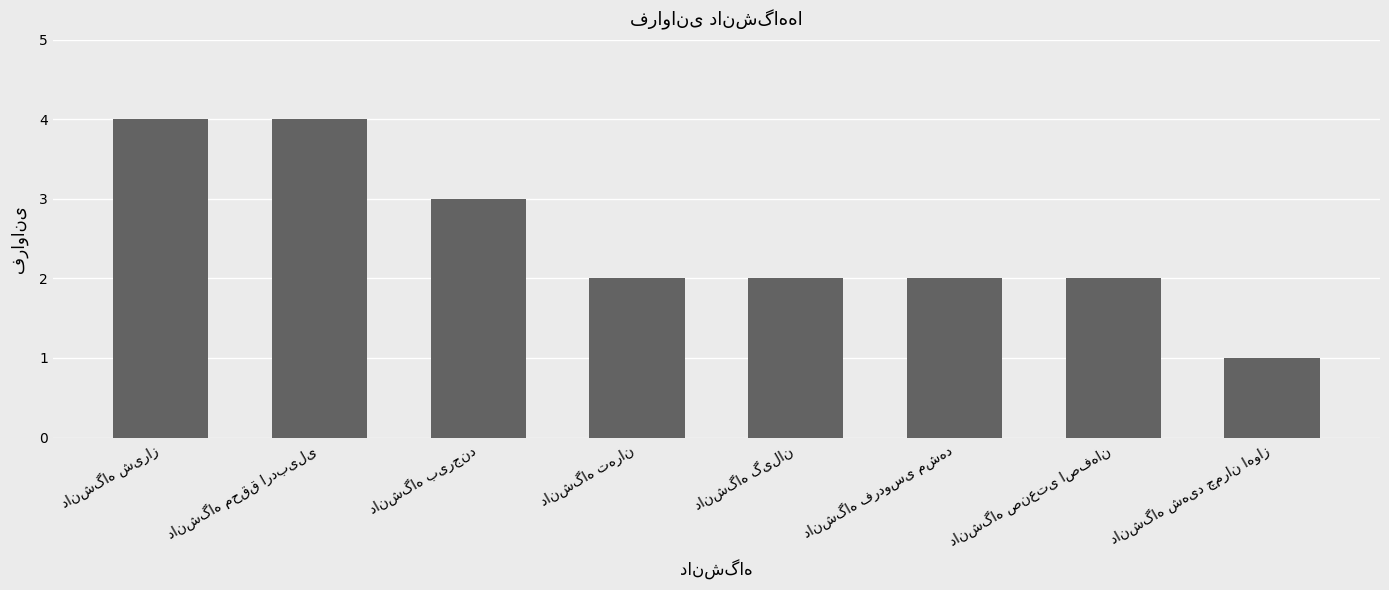

What is the greatest value displayed?

4